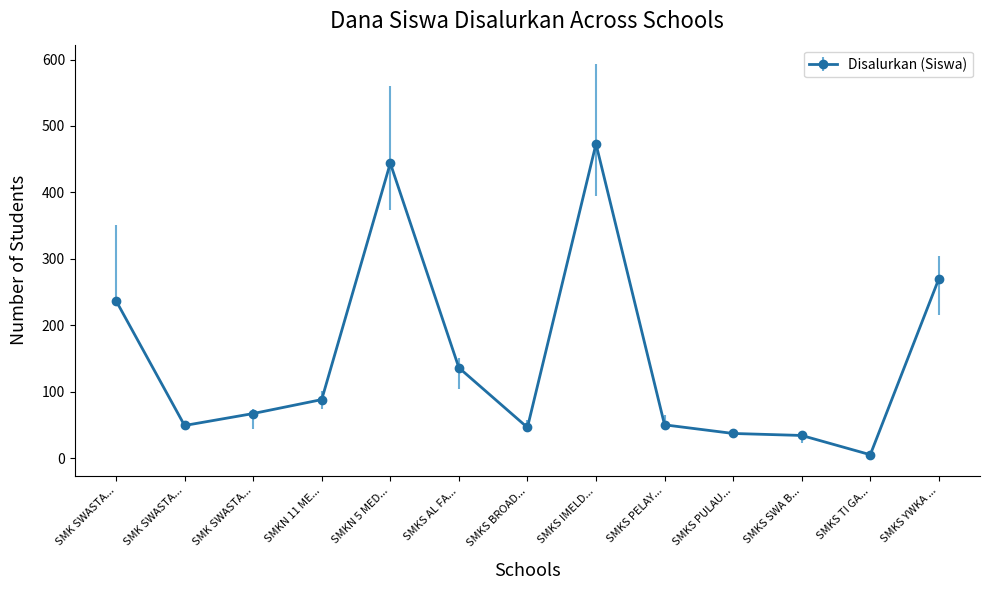

What is the label of the 13th point from the right?

SMK SWASTA KESEHATAN IMELDA